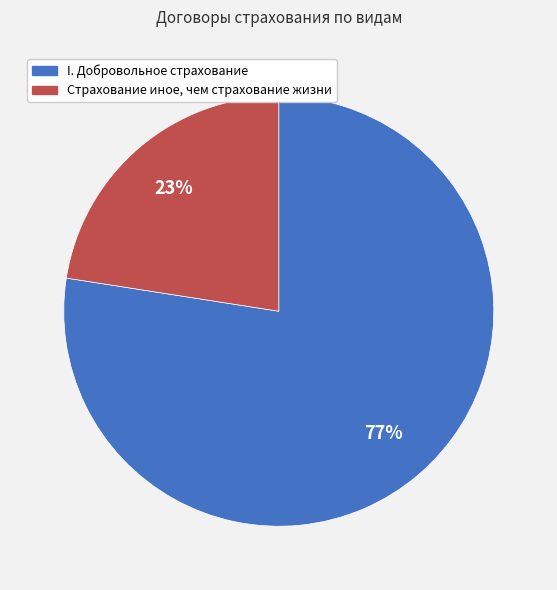

The Страхование иное, чем страхование жизни slice represents 23% of the pie. True or false?

True